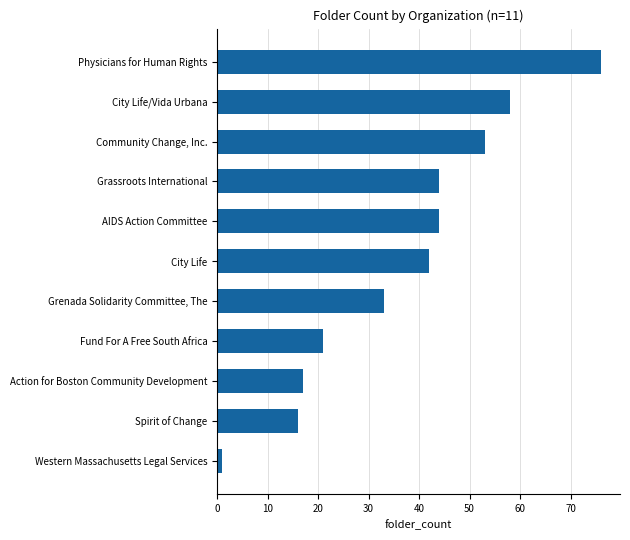

What is the difference between the values at Fund For A Free South Africa and AIDS Action Committee?

23